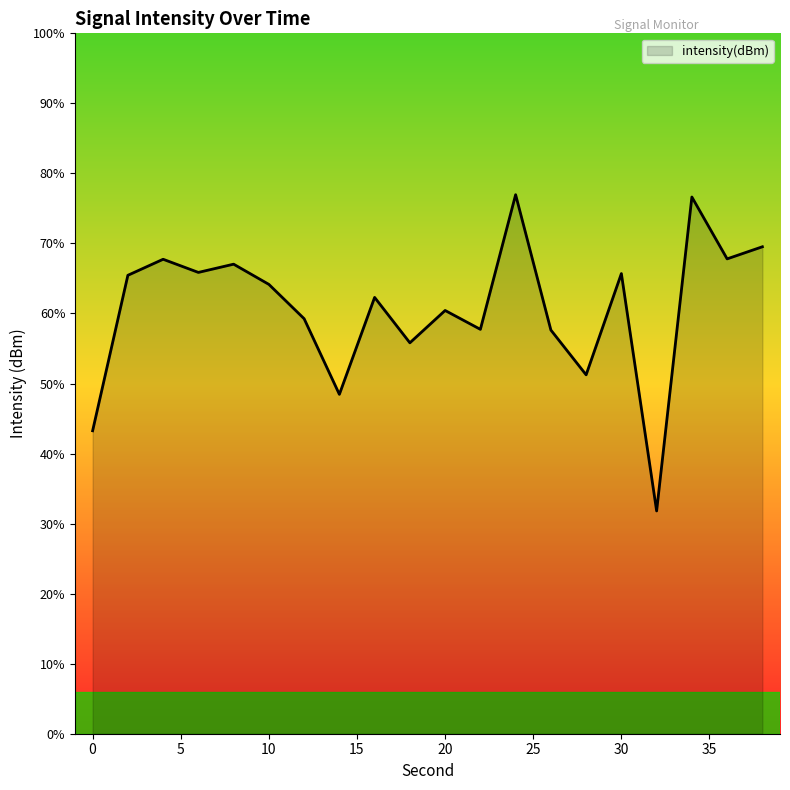

Rank the categories by value from highest to lowest.

24, 34, 38, 36, 4, 8, 6, 30, 2, 10, 16, 20, 12, 22, 26, 18, 28, 14, 0, 32